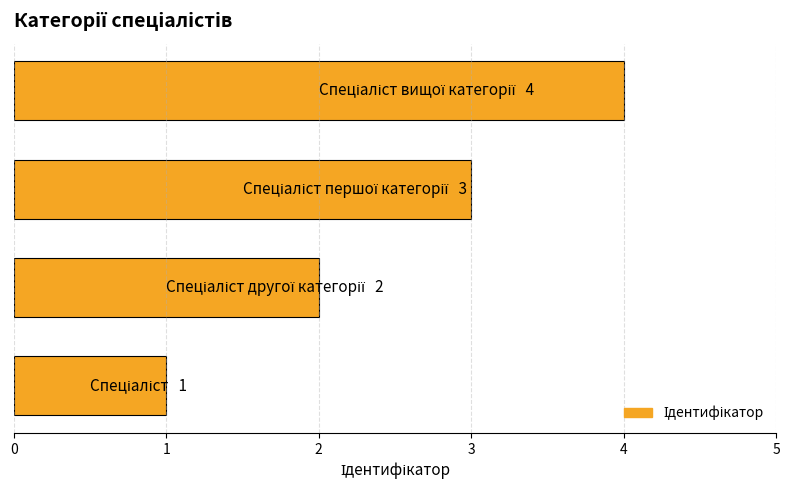

What is the sum of all values?

10